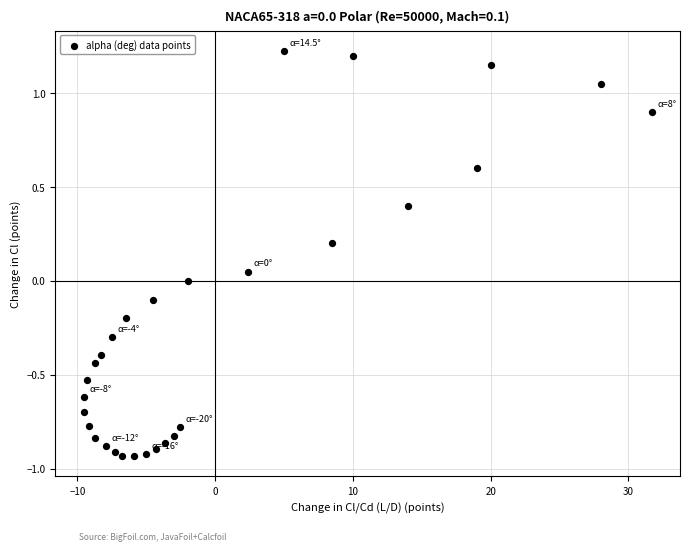

What is the range of Y values (max minus min)?

2.2